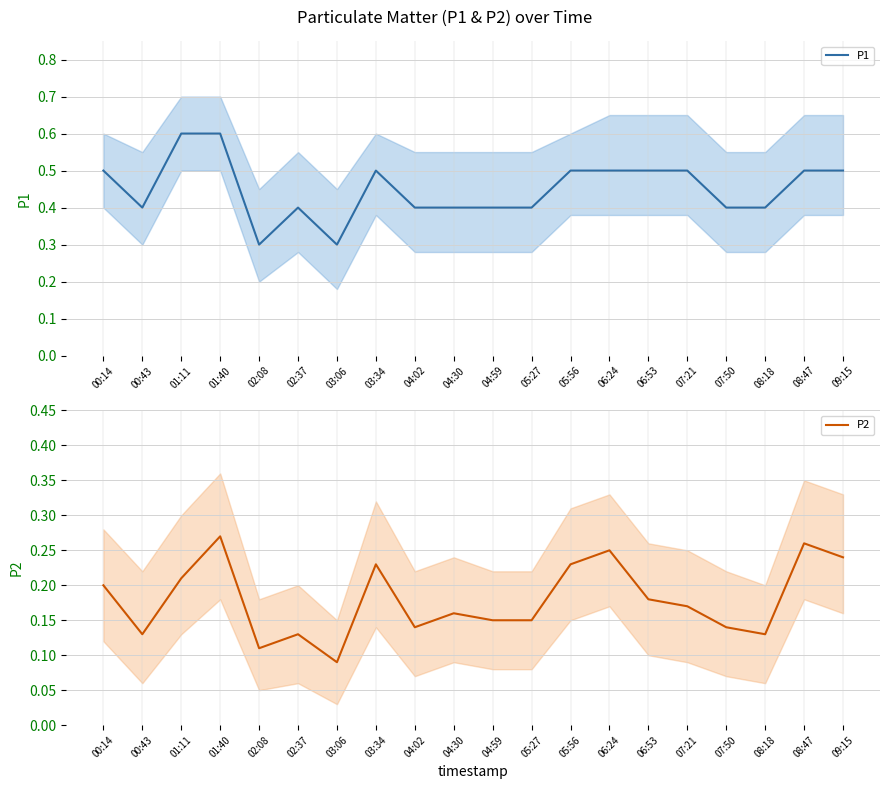

At which category is the sum across all series the highest?

01:40